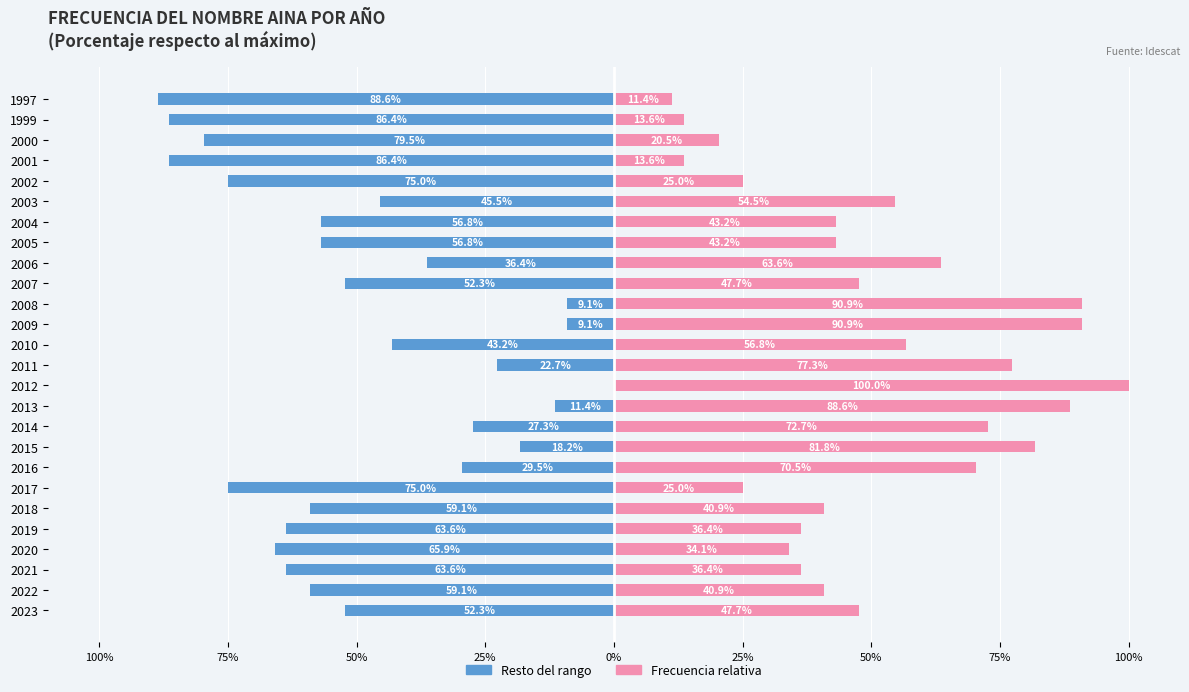

Reading left to right, what are all the values shown in this chart?

Left (rest): -52.3	-59.1	-63.6	-65.9	-63.6	-59.1	-75.0	-29.5	-18.2	-27.3	-11.4	0.0	-22.7	-43.2	-9.1	-9.1	-52.3	-36.4	-56.8	-56.8	-45.5	-75.0	-86.4	-79.5	-86.4	-88.6
Frecuencia (%): 47.7	40.9	36.4	34.1	36.4	40.9	25.0	70.5	81.8	72.7	88.6	100.0	77.3	56.8	90.9	90.9	47.7	63.6	43.2	43.2	54.5	25.0	13.6	20.5	13.6	11.4